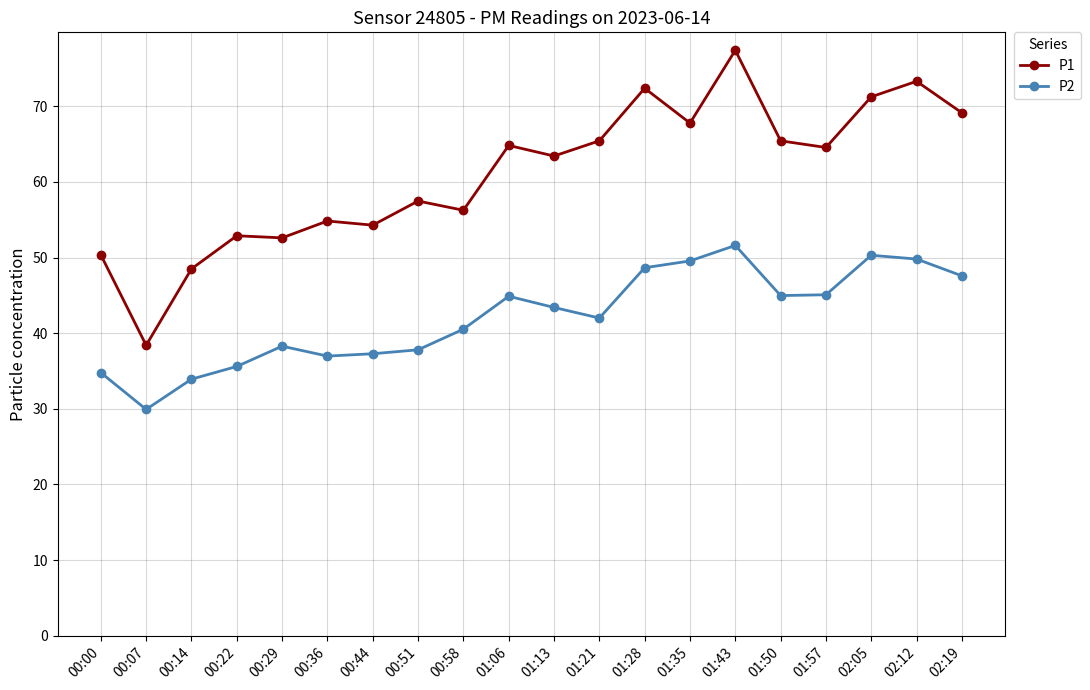

At which label does P1 reach its minimum?

00:07